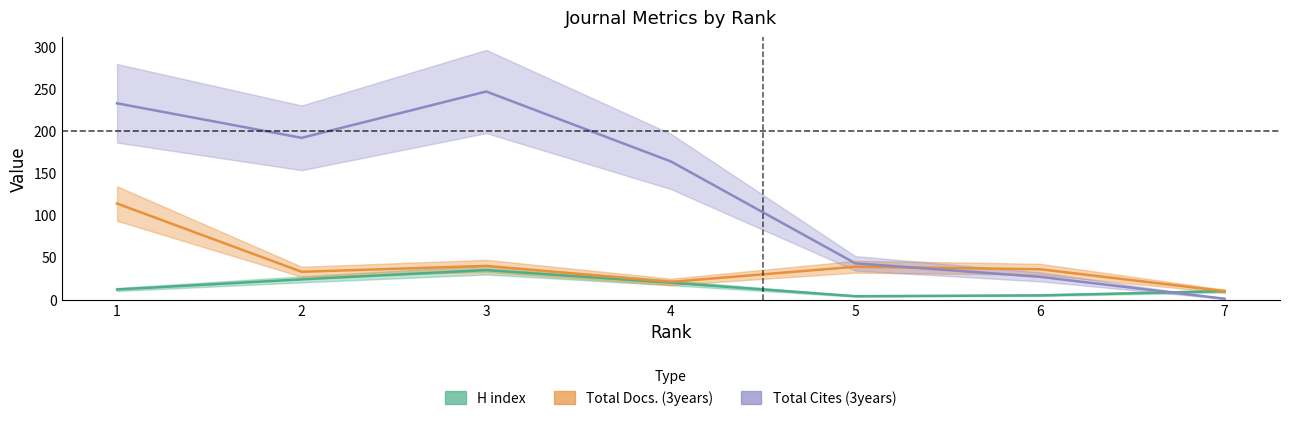

Is this an area chart (filled region under the line)?

No